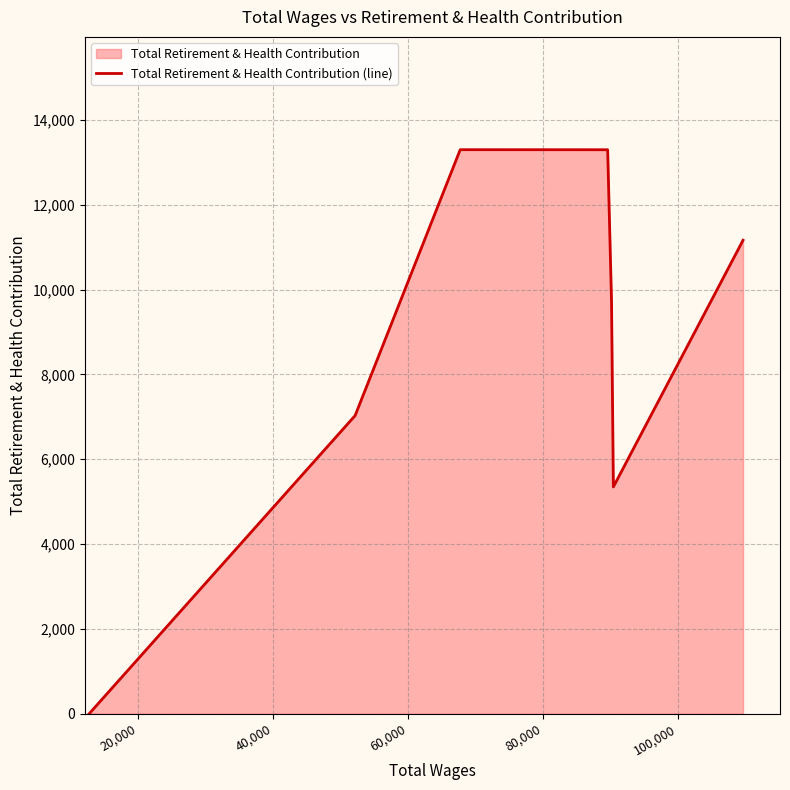

What is the average value?

8549